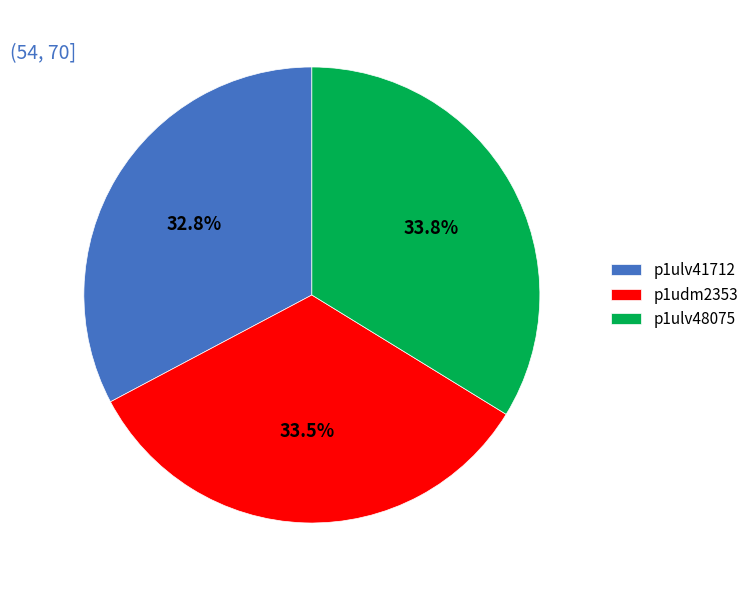

Which category has the smallest portion of the pie?

p1ulv41712